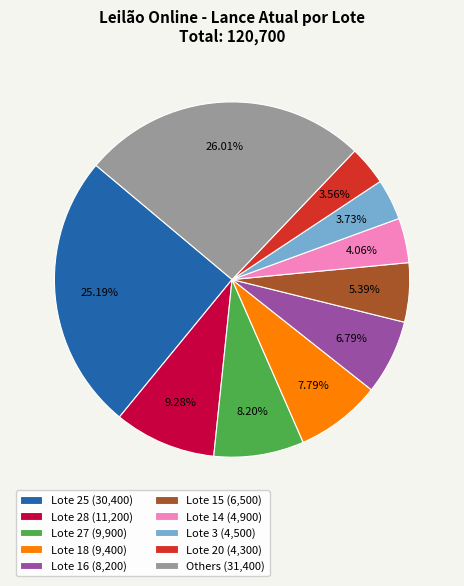

Do Lote 18 (9,400) and Lote 25 (30,400) together represent more than half of the pie?

No